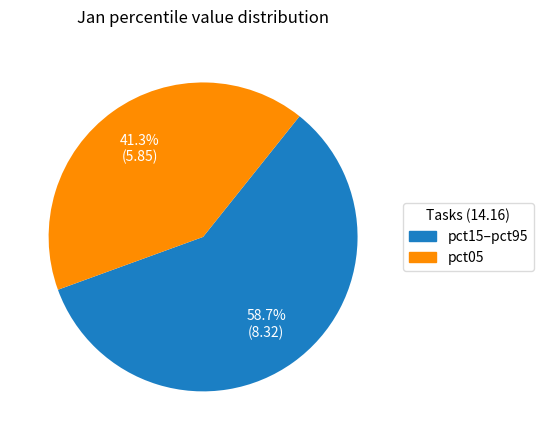

How many segments does this pie chart have?

2